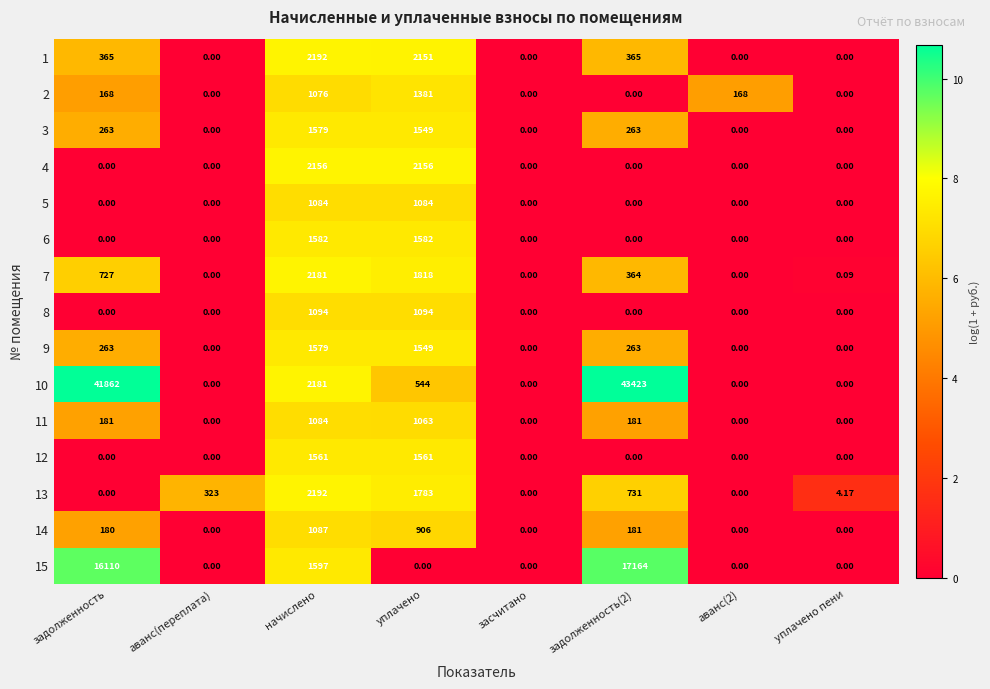

How many distinct data groups are displayed?

15